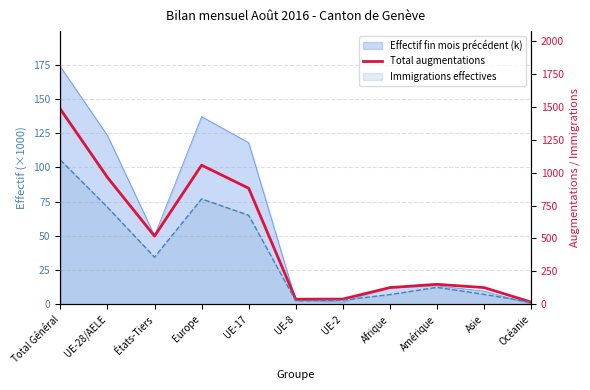

The value at Amérique is 220. True or false?

False